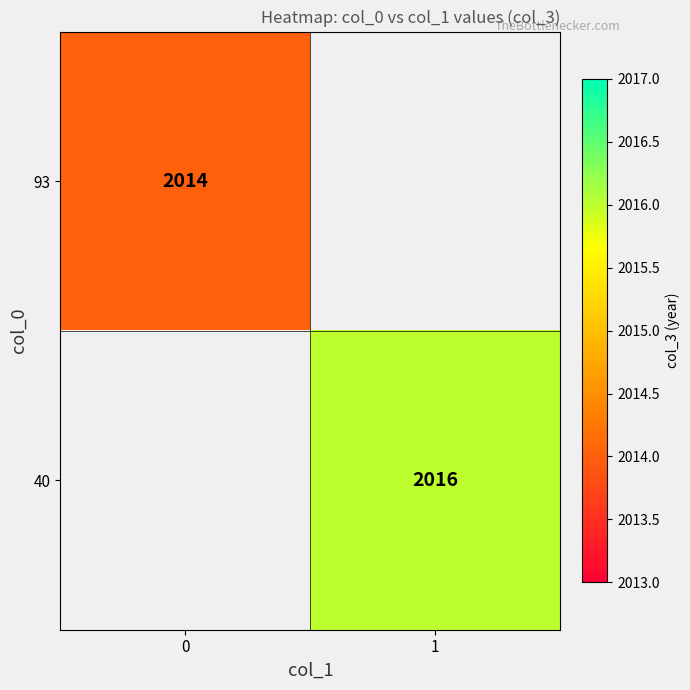

The 93 series shows 2014 at 0. True or false?

True